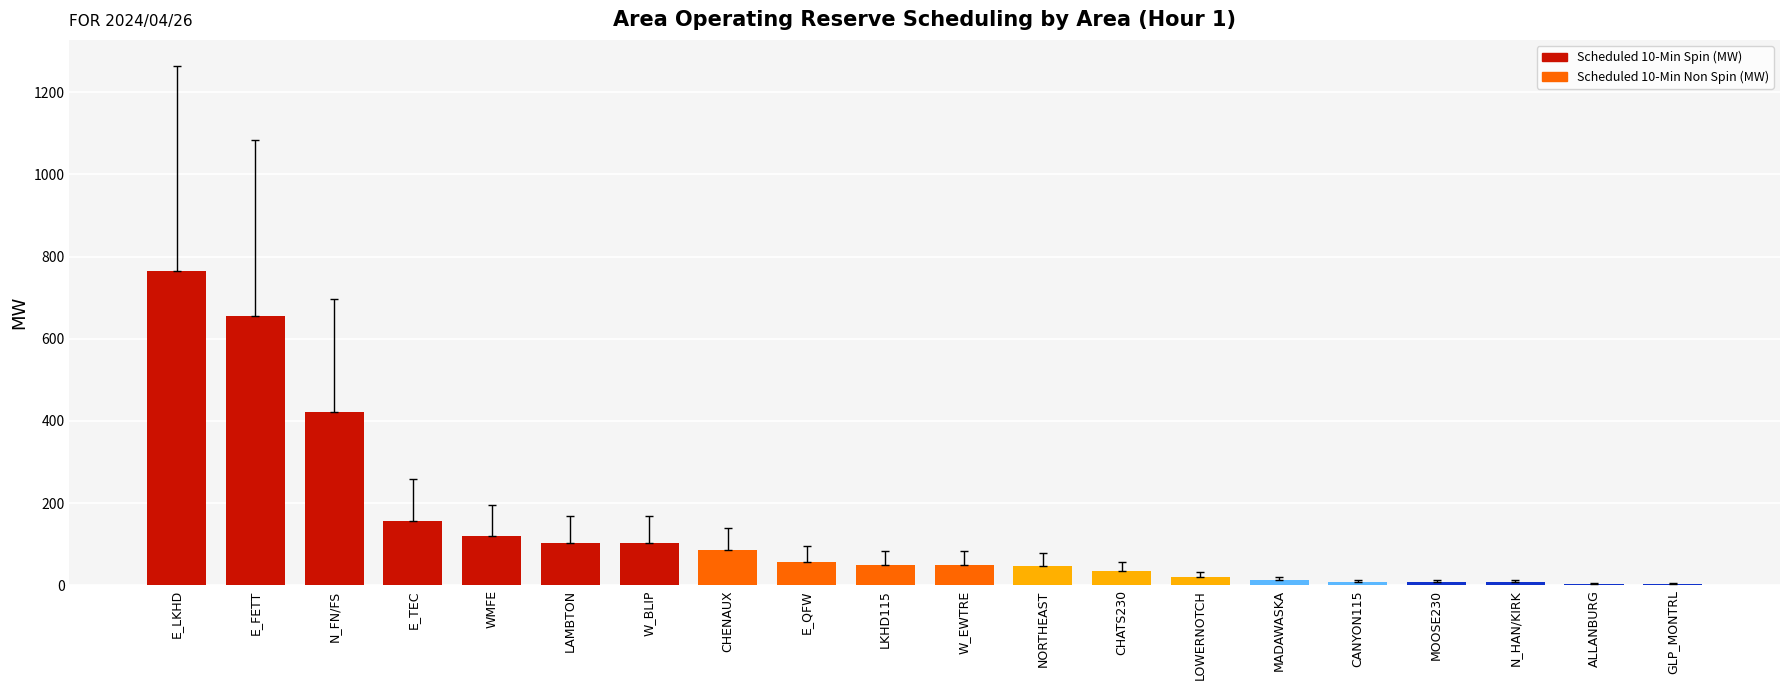

What is the average value?

136